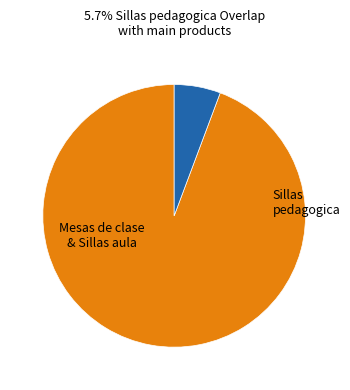

Is there a majority slice in this chart?

Yes